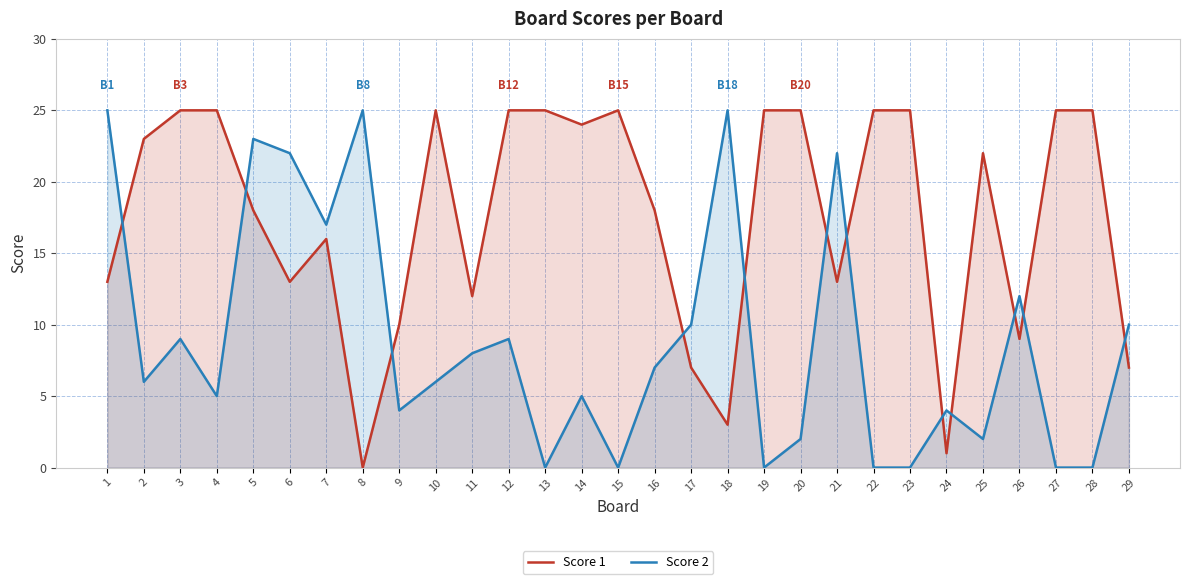

The value of Score 1 at 8 is 0. True or false?

True